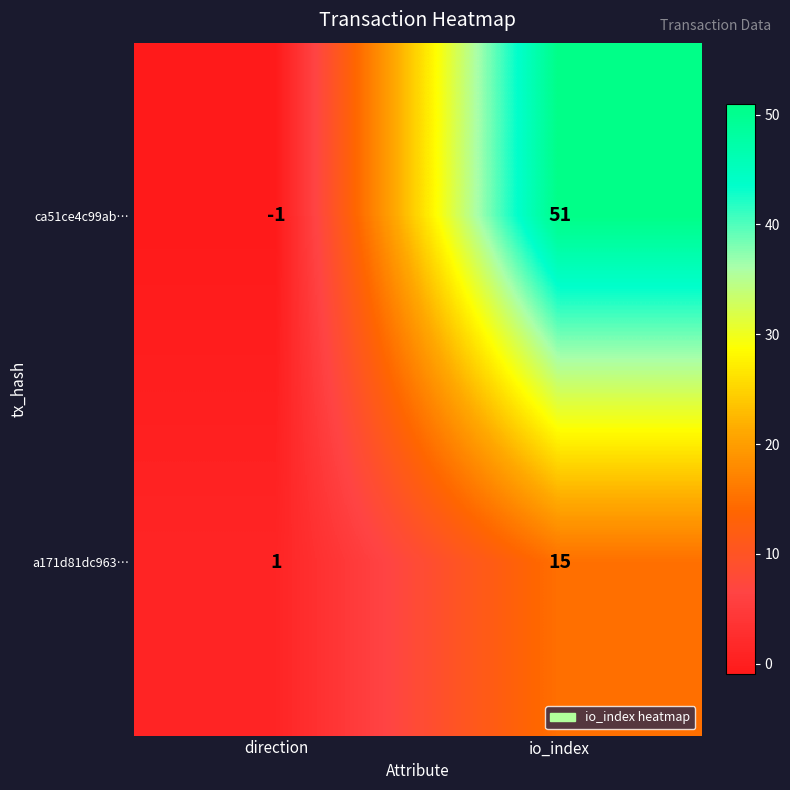

Reading right to left, transcribe all the data shown in this chart.

ca51ce4c99ab…: io_index=51	direction=-1
a171d81dc963…: io_index=15	direction=1